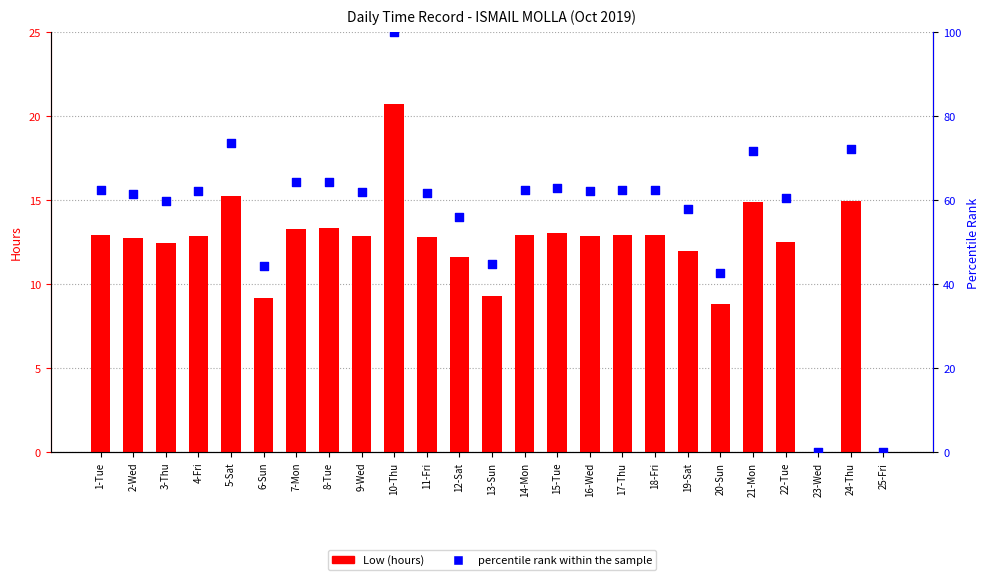

Which series has the largest total across all categories?

percentile rank within the sample